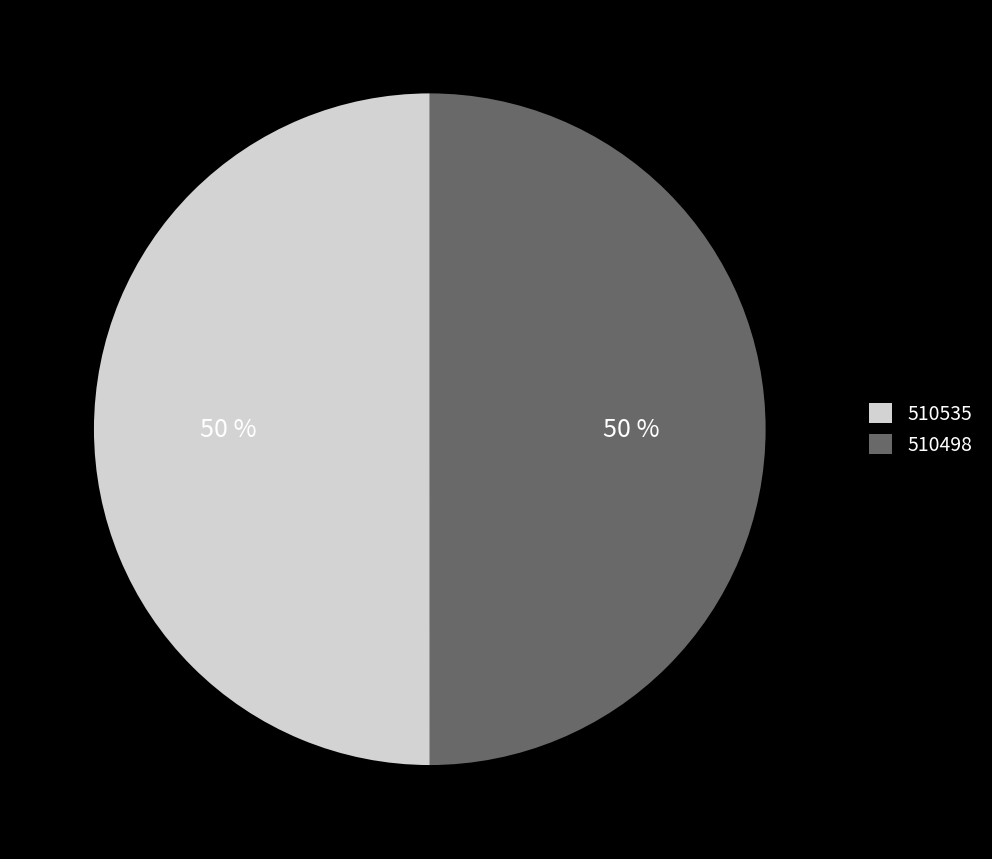

To the nearest percent, what is the combined percentage of 510535 and 510498?

100%